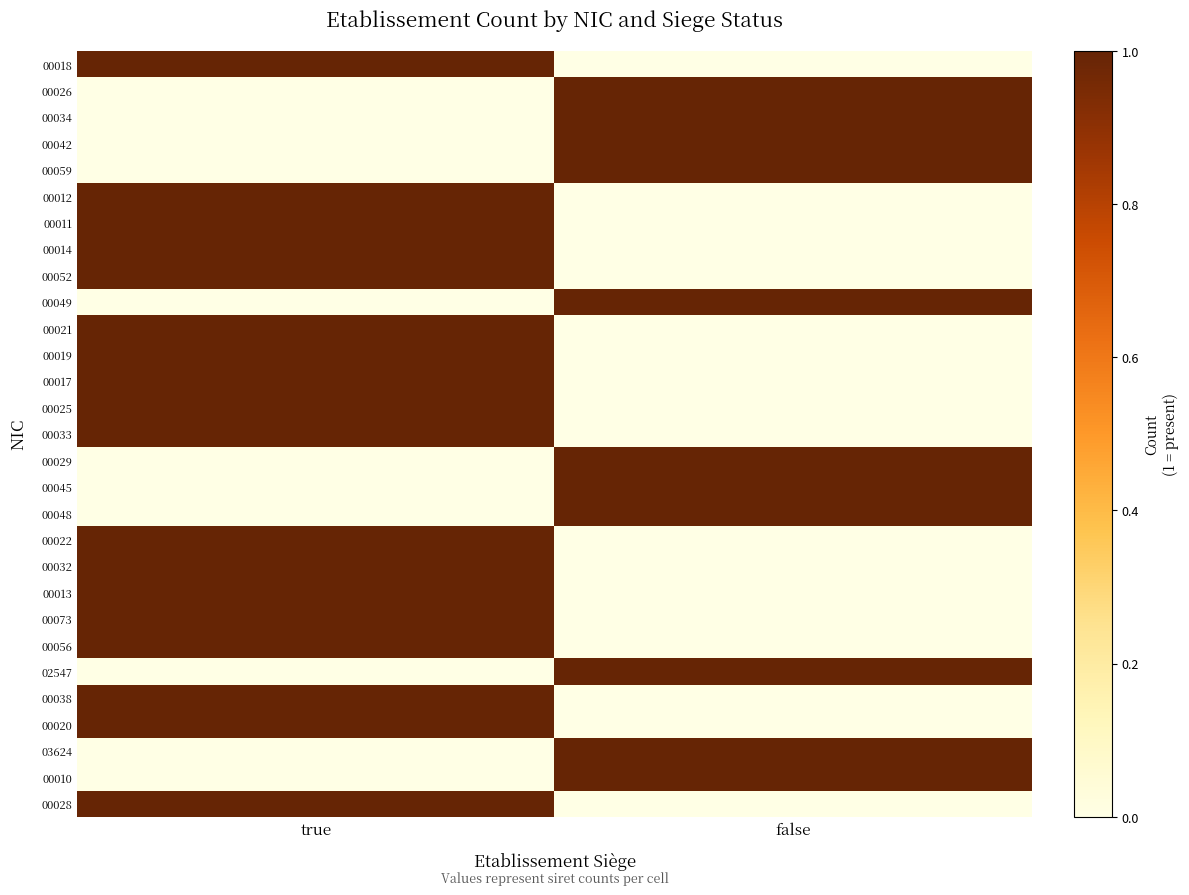

Between false and true, which is larger?

true